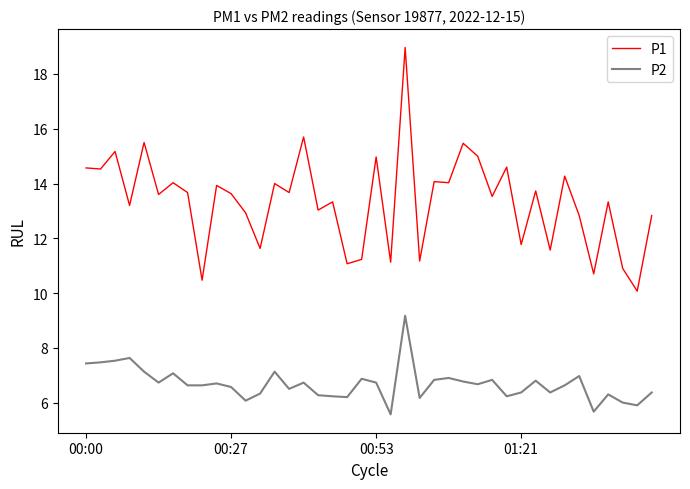

True or false: P1 and P2 cross at least once.

False